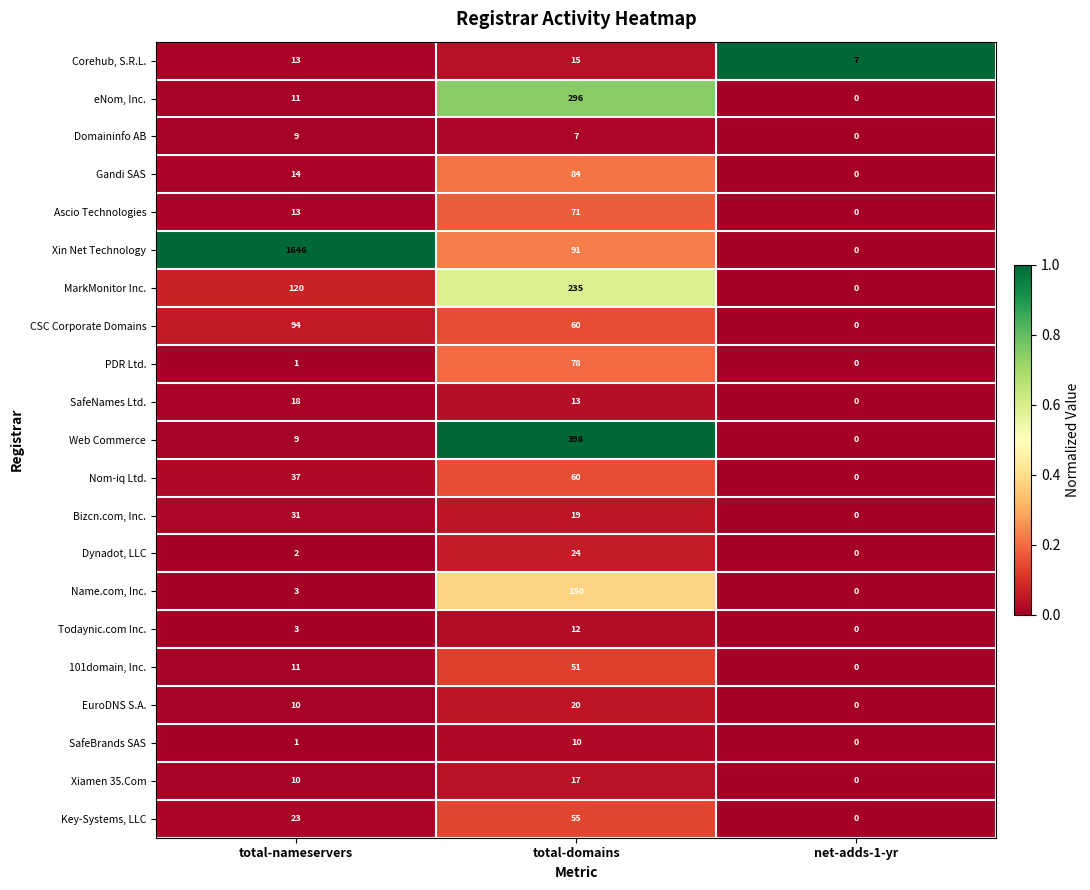

How many series are shown in this chart?

21